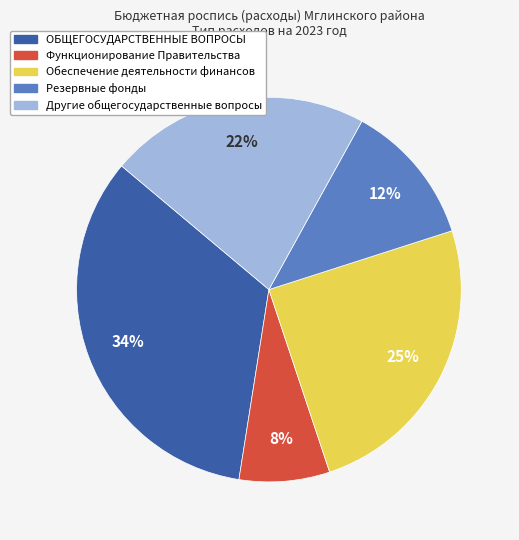

To the nearest percent, what is the difference between the largest and smallest slice percentages?

26%